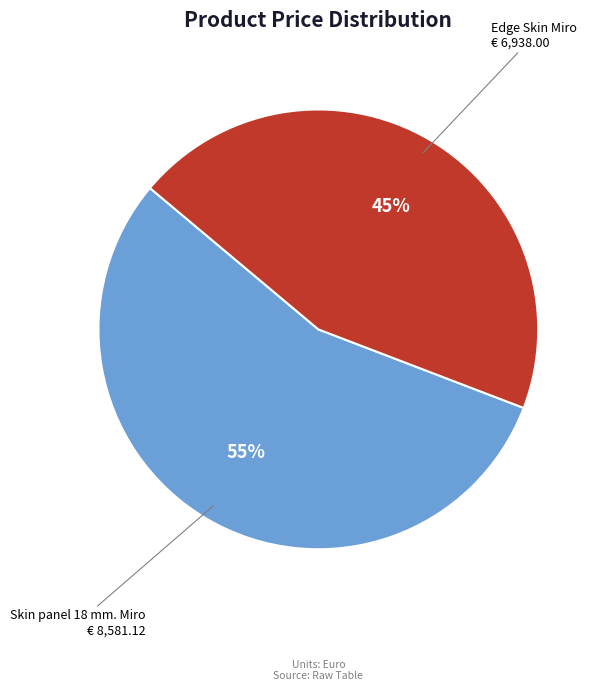

Is the sum of Skin panel 18 mm. Miro and Edge Skin Miro greater than half?

Yes